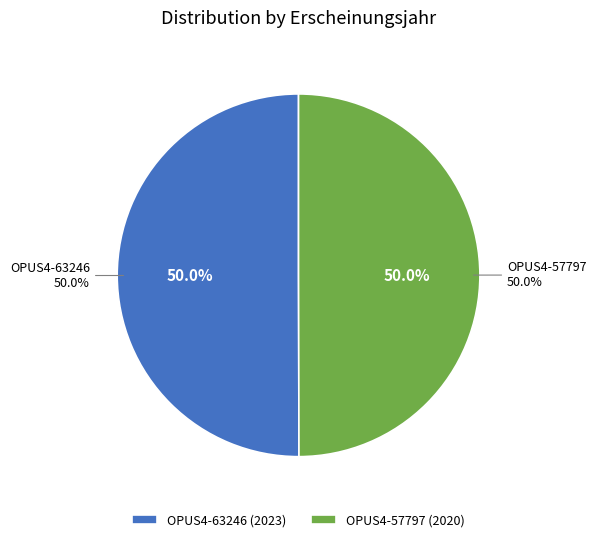

Is OPUS4-57797 the majority of the pie?

No